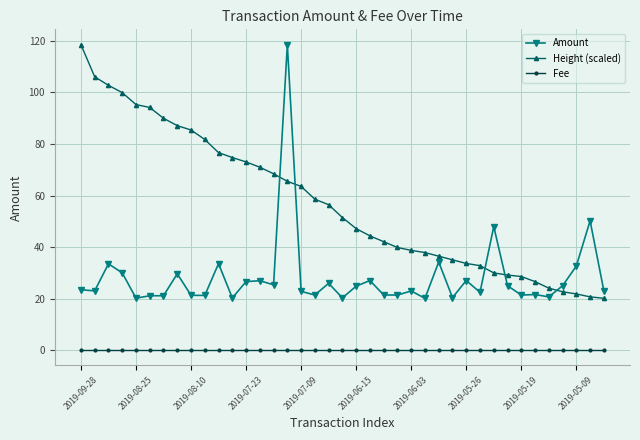

Is this an area chart (filled region under the line)?

No